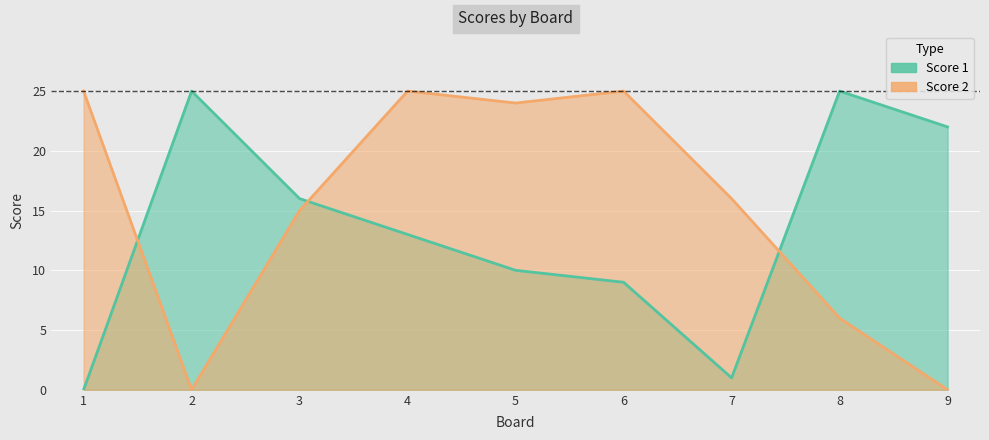

Reading right to left, transcribe all the data shown in this chart.

Score 1: 22	25	1	9	10	13	16	25	0
Score 2: 0	6	16	25	24	25	15	0	25